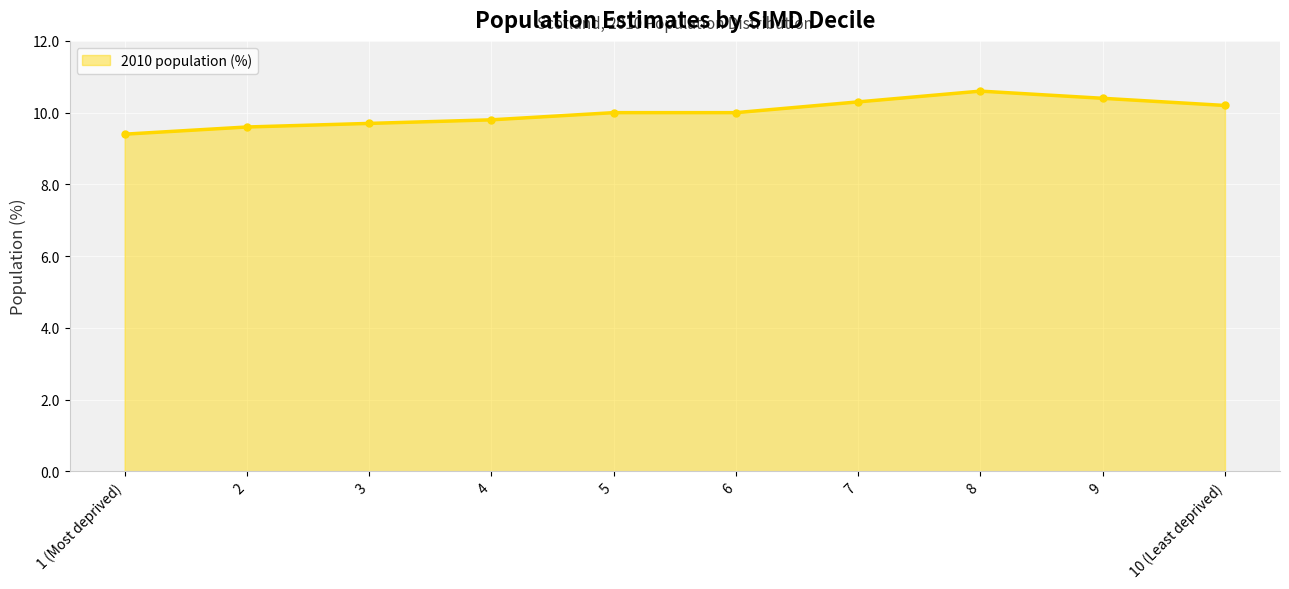

What value does the data have at 8?

10.6